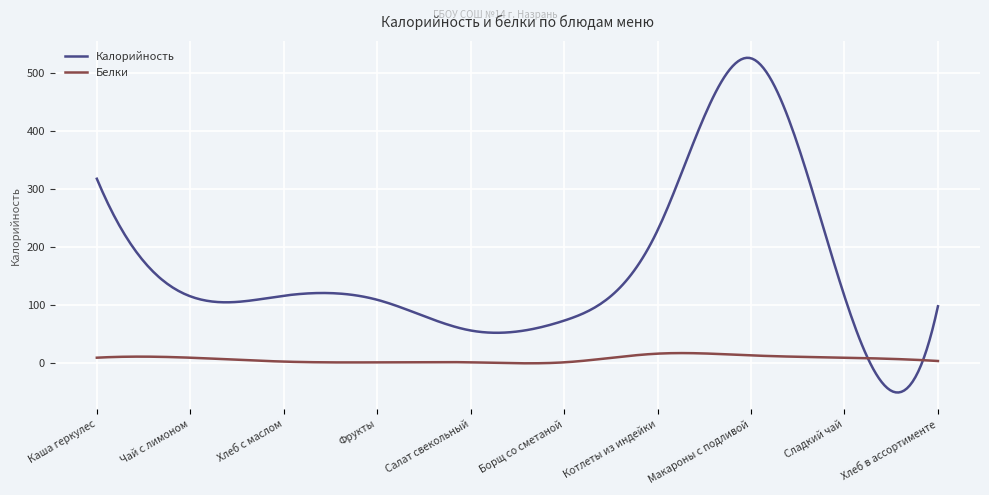

Which series has the largest Y range (max minus min)?

Калорийность